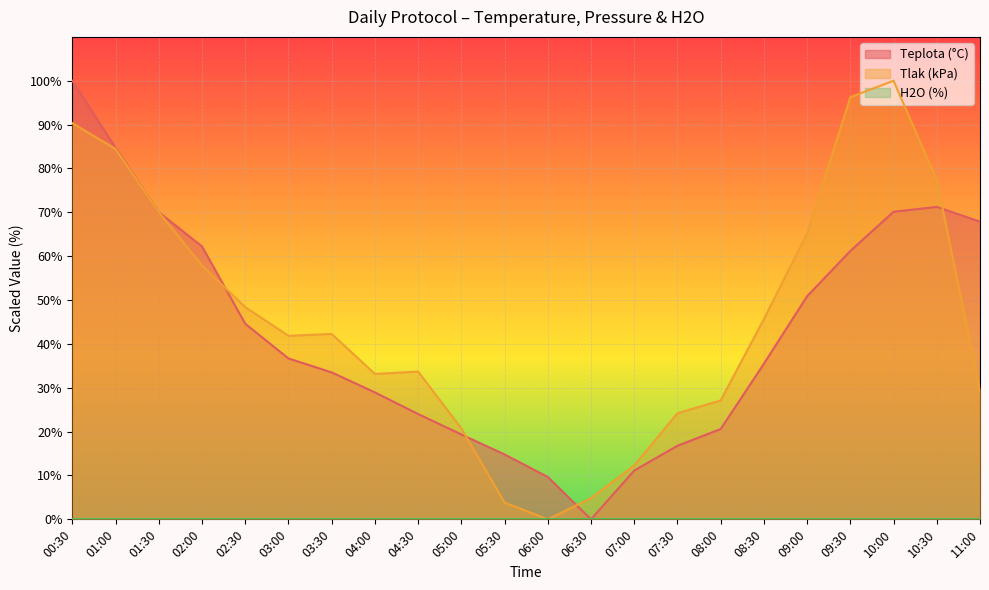

After their last crossing, which series has the higher values: Teplota (°C) or Tlak (kPa)?

Teplota (°C)